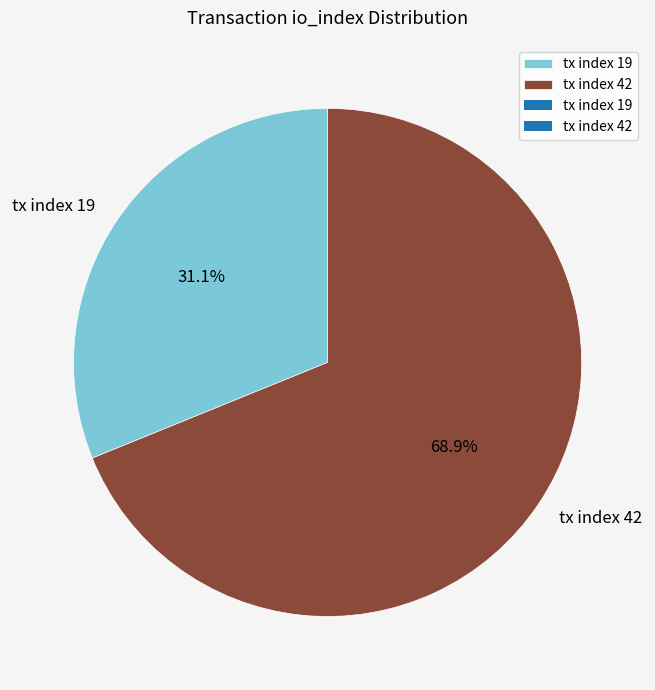

How many segments does this pie chart have?

2